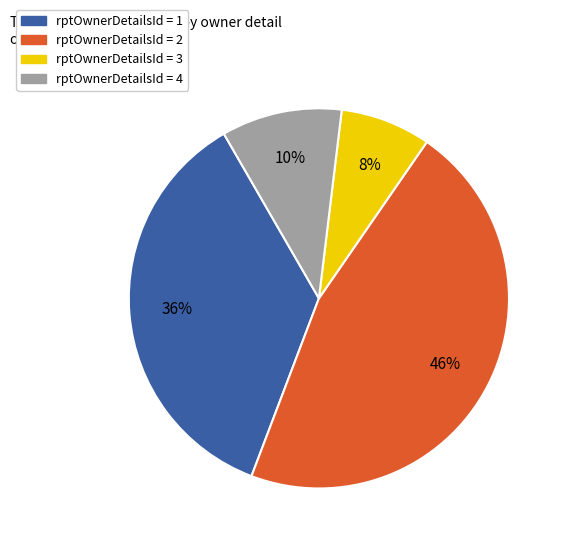

What percentage is the rptOwnerDetailsId = 3 slice, to the nearest percent?

8%